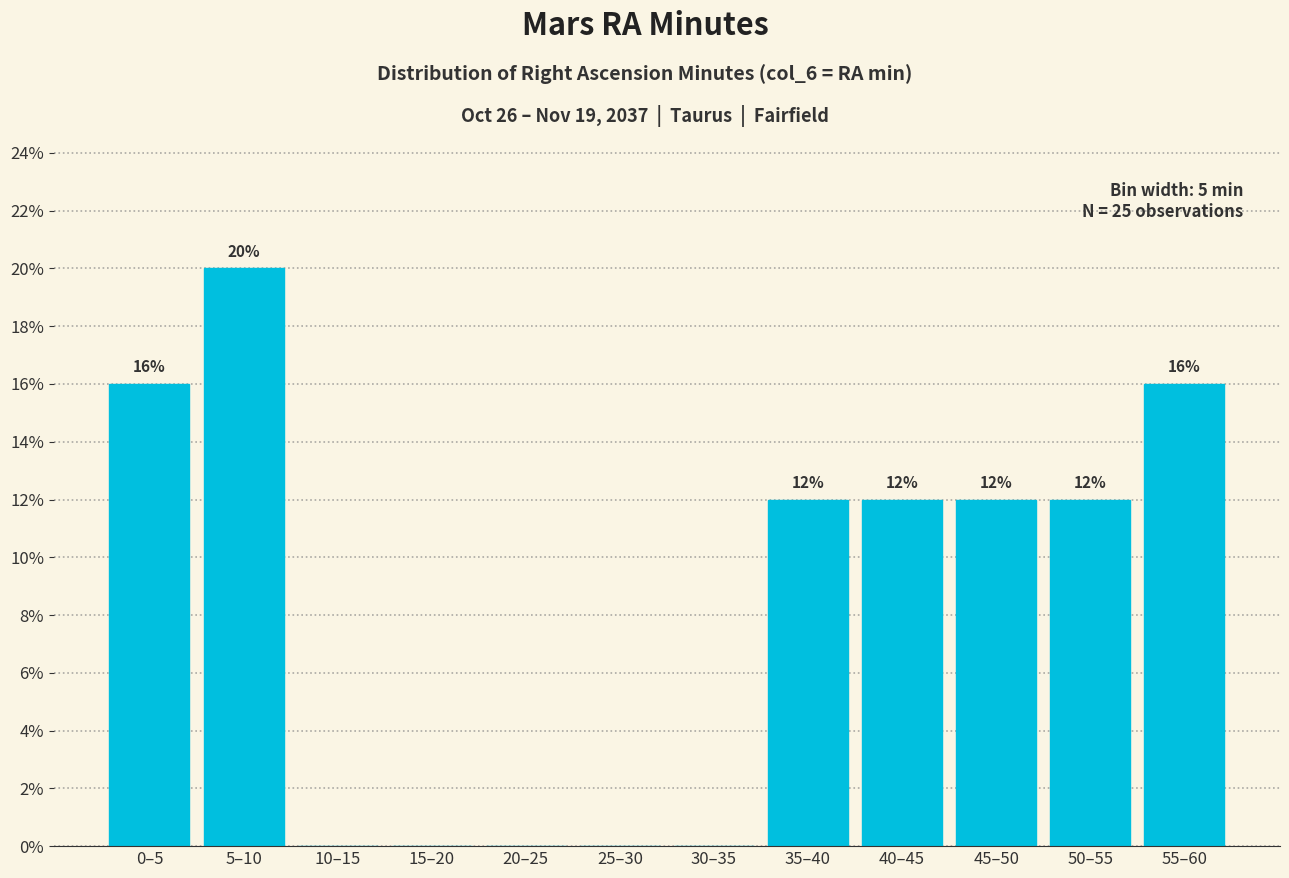

Reading left to right, what are all the values shown in this chart?

0–5=16	5–10=20	10–15=0	15–20=0	20–25=0	25–30=0	30–35=0	35–40=12	40–45=12	45–50=12	50–55=12	55–60=16